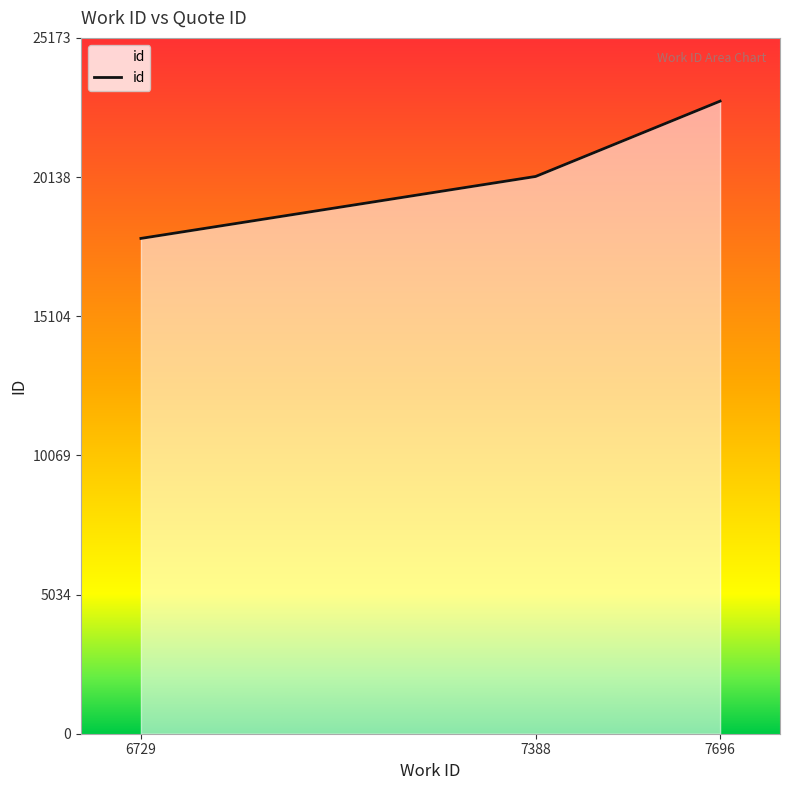

Is it true that the value at 6729 is 4189?

False